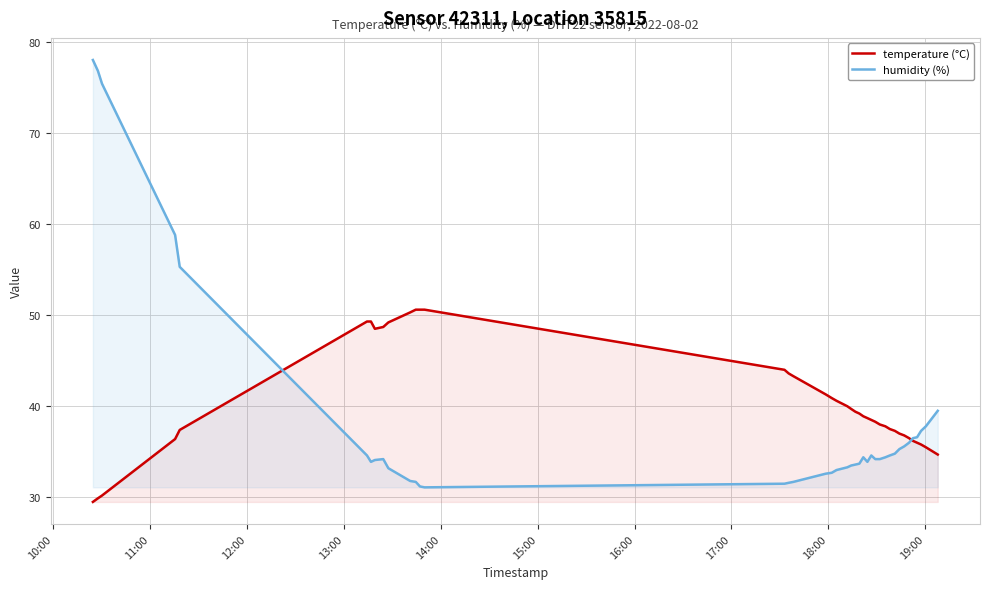

Which series has the largest range (max minus min)?

humidity (%)